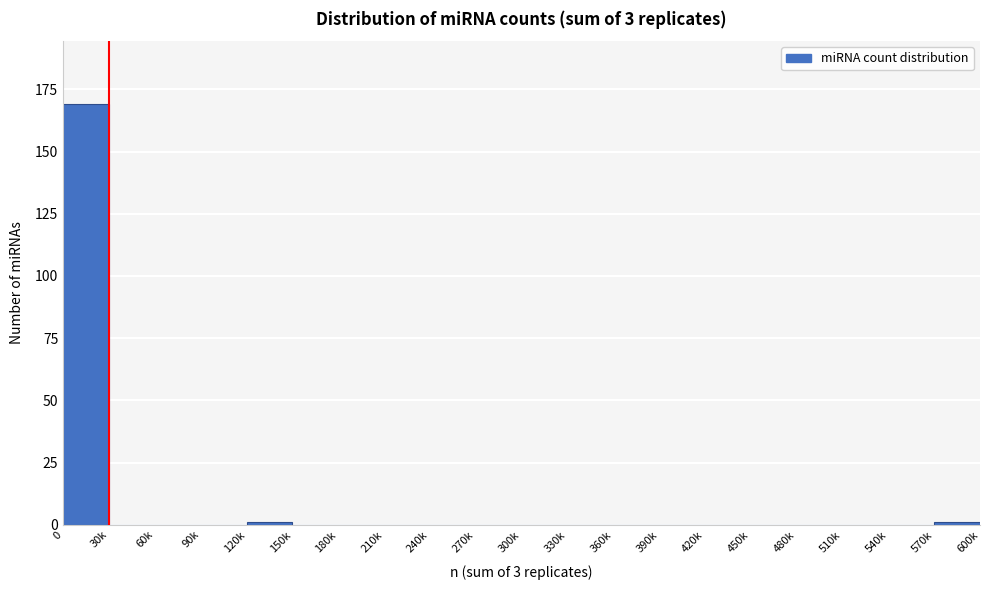

Reading left to right, what are all the values shown in this chart?

0=169	30k=0	60k=0	90k=0	120k=1	150k=0	180k=0	210k=0	240k=0	270k=0	300k=0	330k=0	360k=0	390k=0	420k=0	450k=0	480k=0	510k=0	540k=0	570k=1